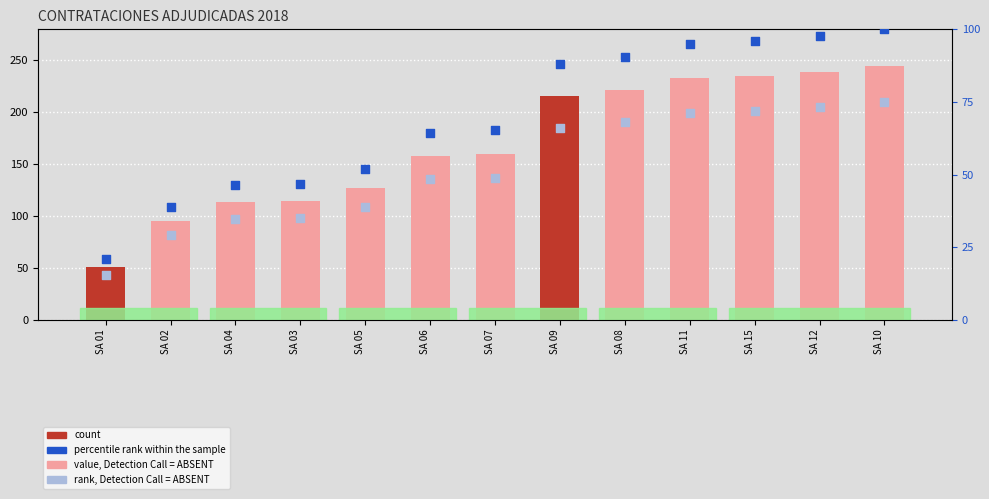

Which series has the widest spread of Y values?

count